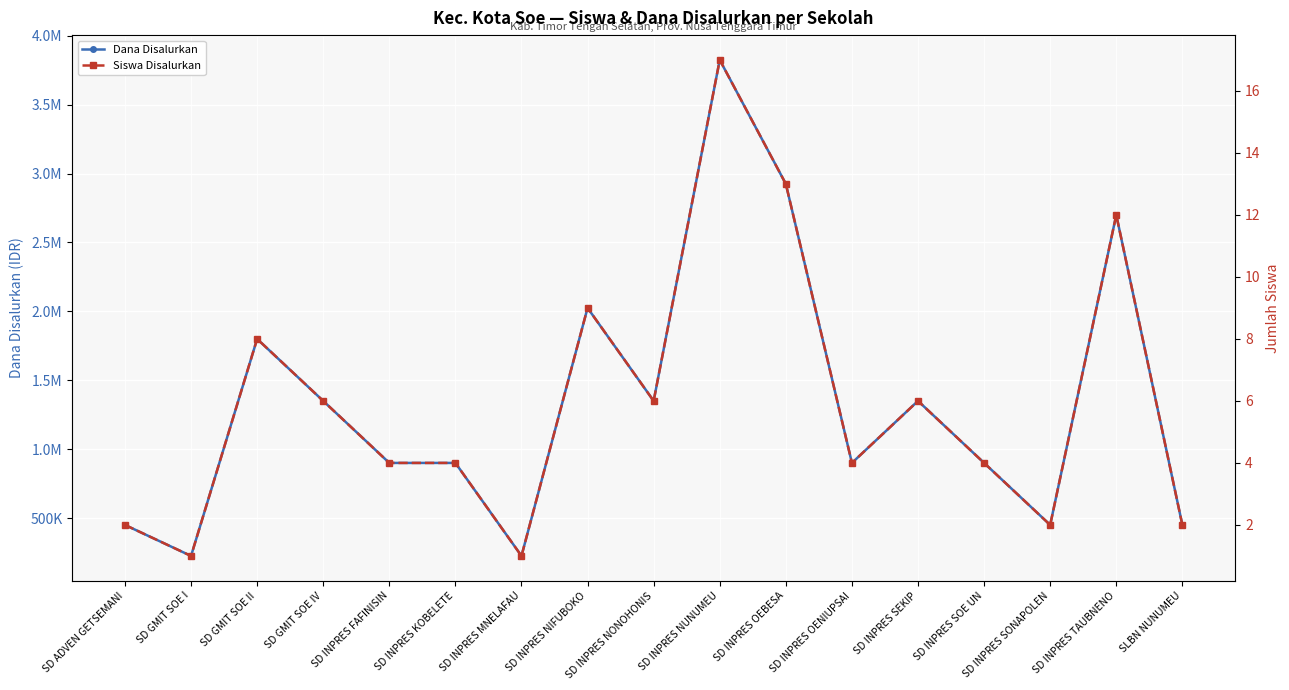

What is the difference between the maximum and minimum values in the Siswa Disalurkan series?

16